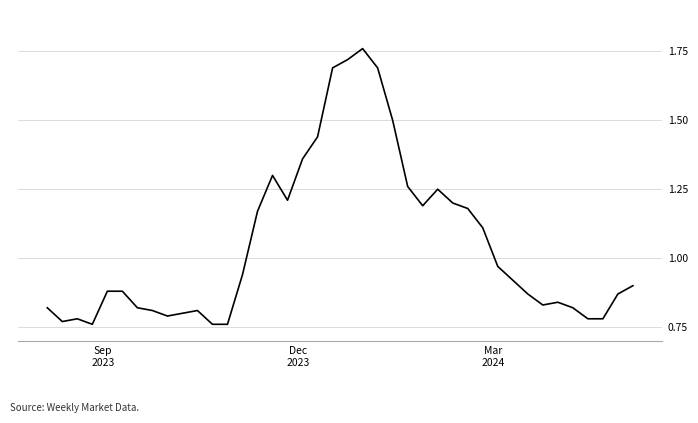

Does the chart have visible grid lines?

Yes